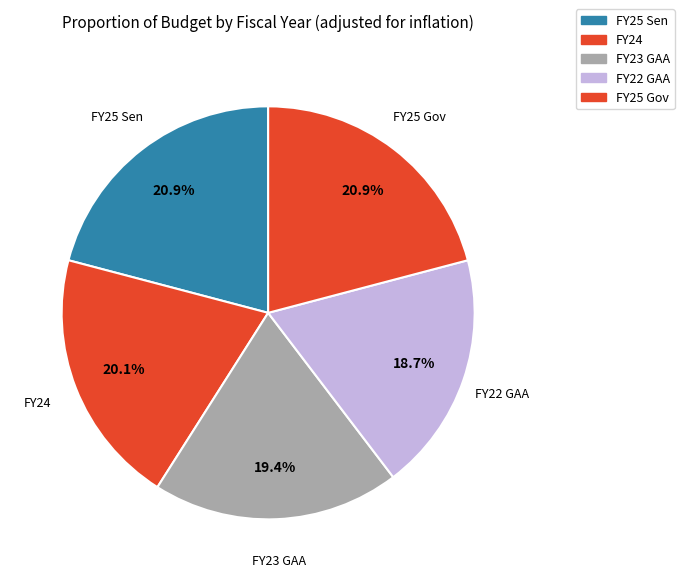

How much of the chart is everything except FY24?

79.9%